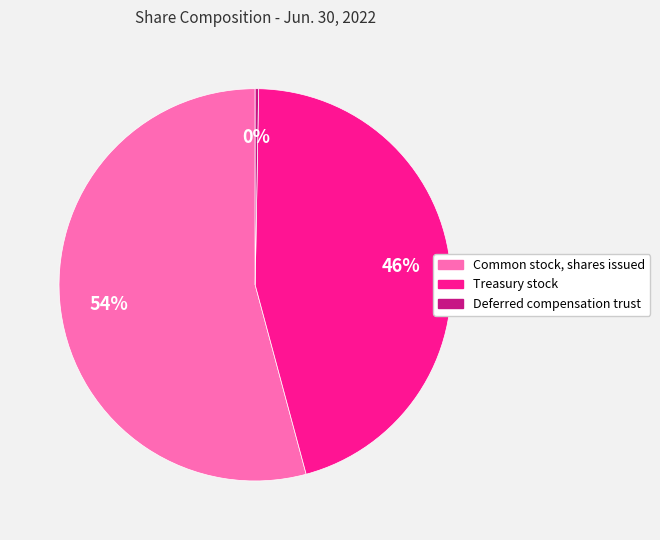

Is it true that Common stock, shares issued is 54% of the pie?

True